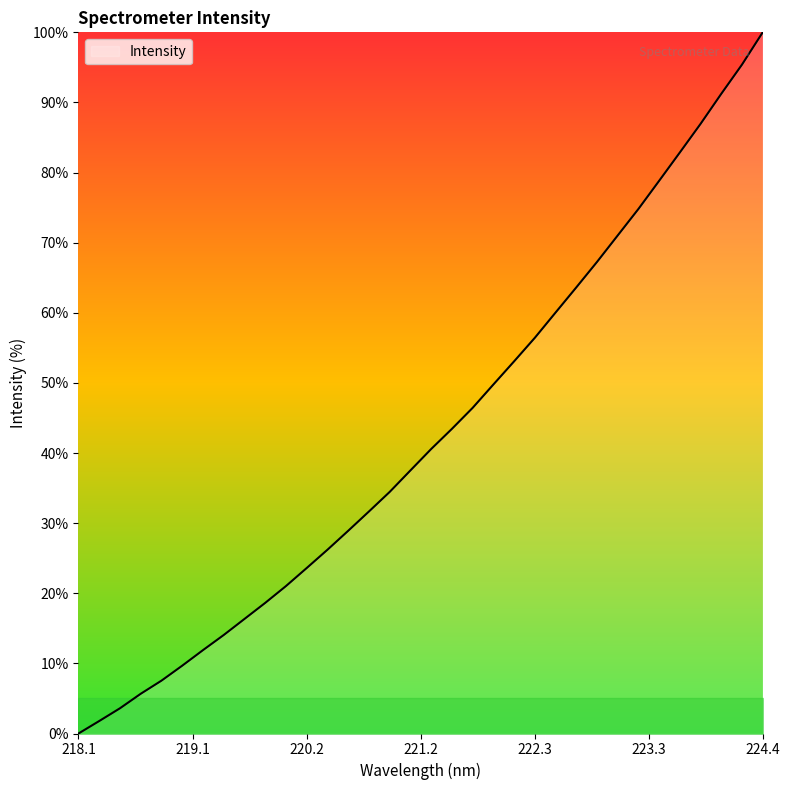

What is the maximum value shown in the chart?

100.0